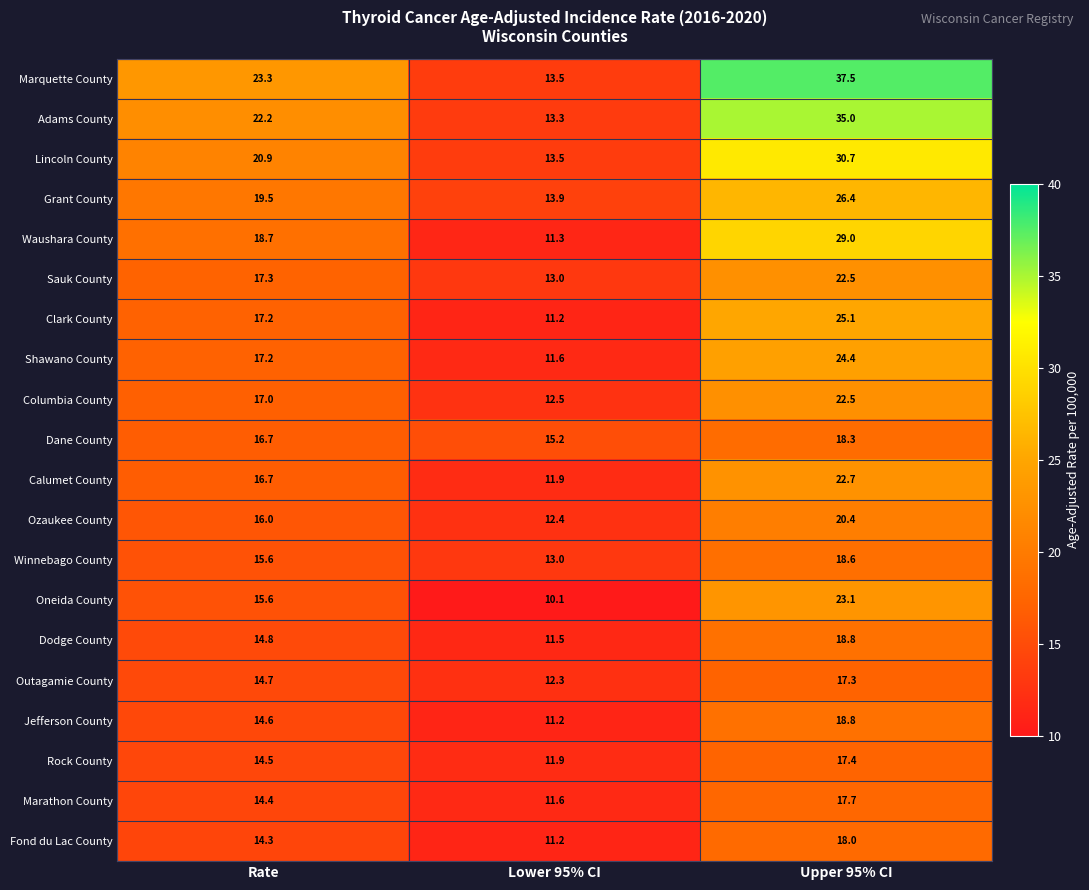

List the labels in order of Adams County value, smallest first.

Lower 95% CI, Rate, Upper 95% CI